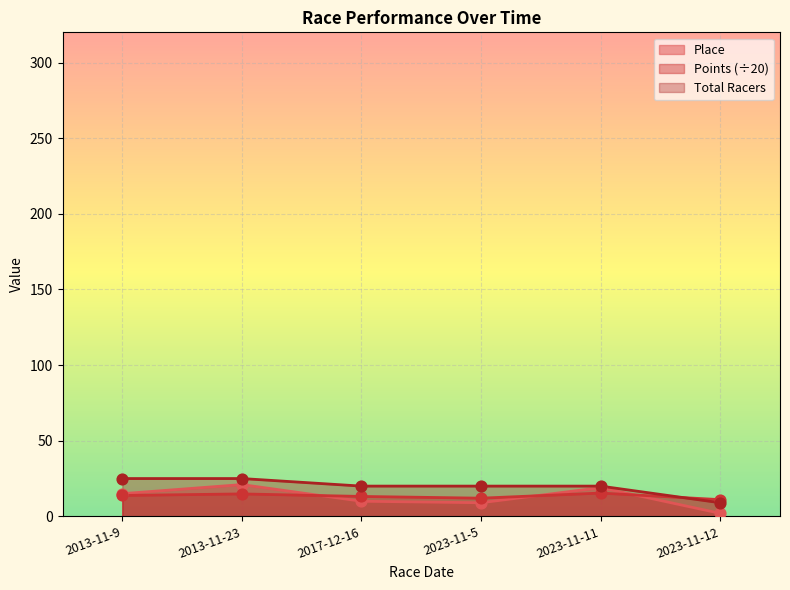

What are all the series names shown in the legend?

Place, Points (÷20), Total Racers